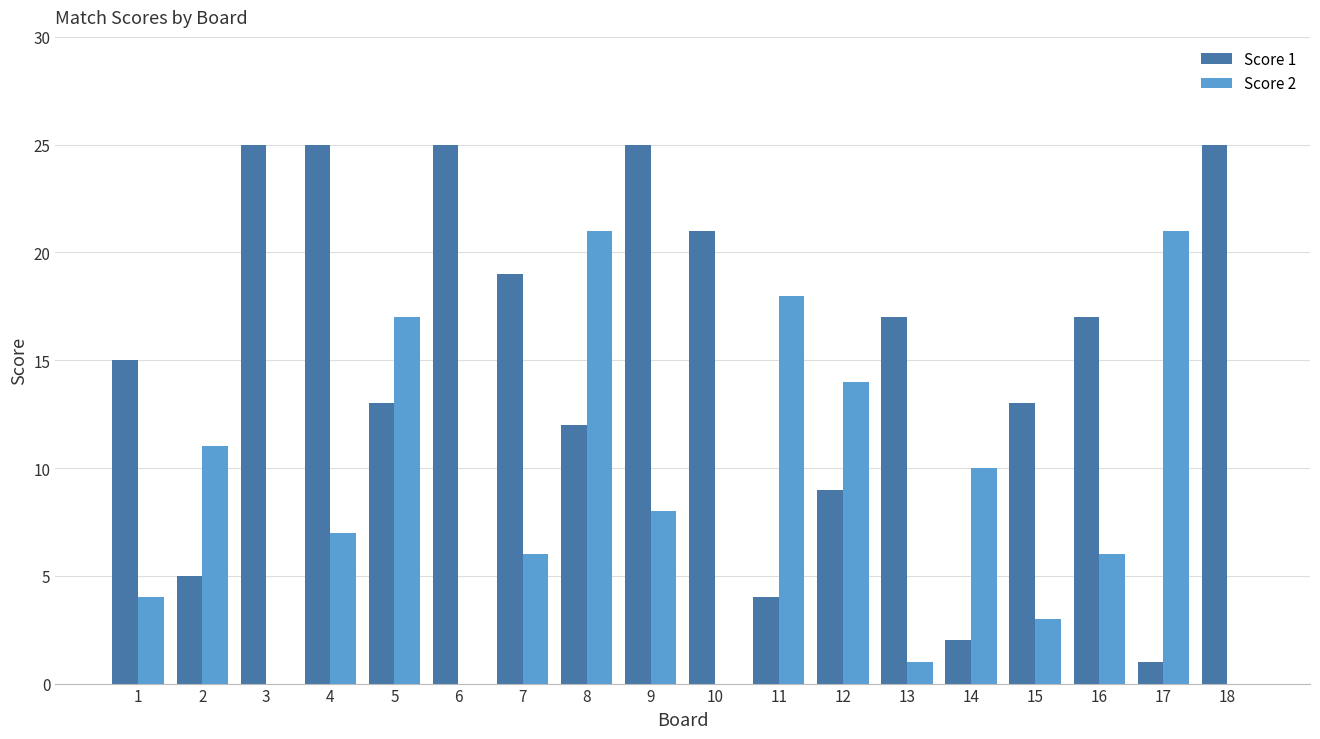

The Score 2 series shows 18 at 11. True or false?

True